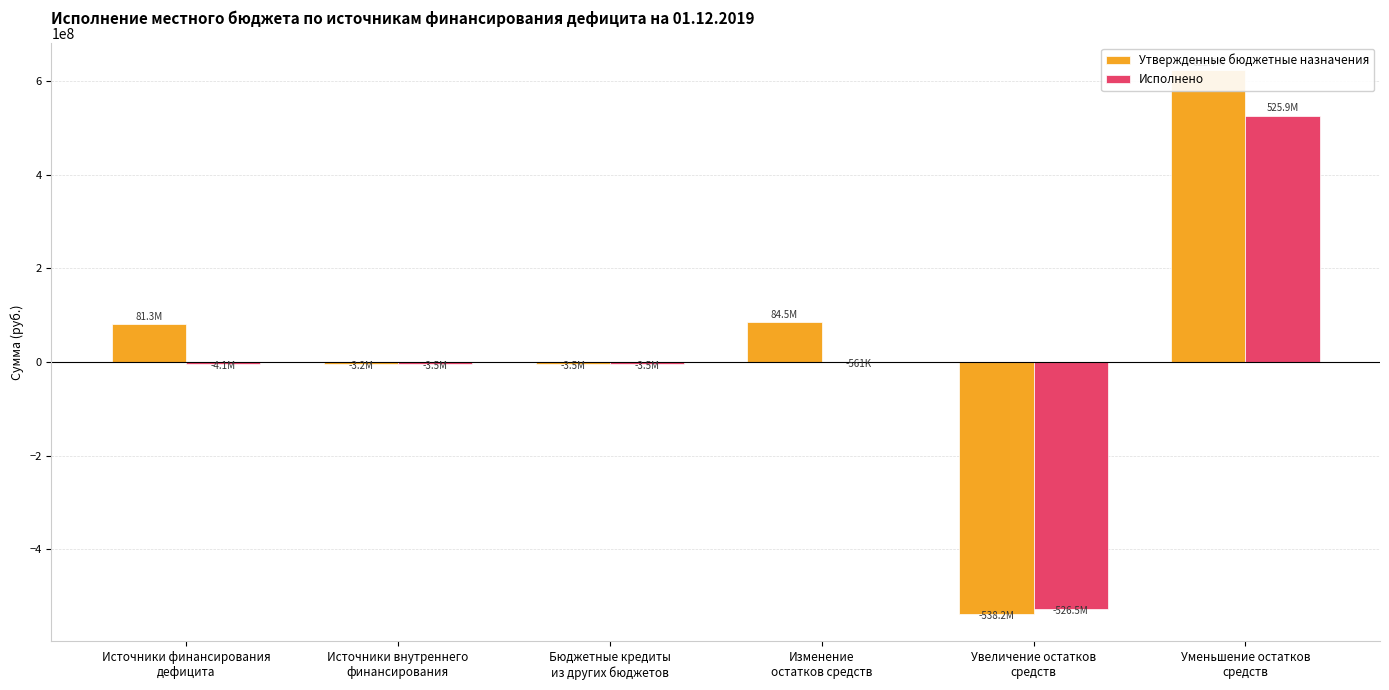

At how many categories does at least one series exceed -186149294?

5